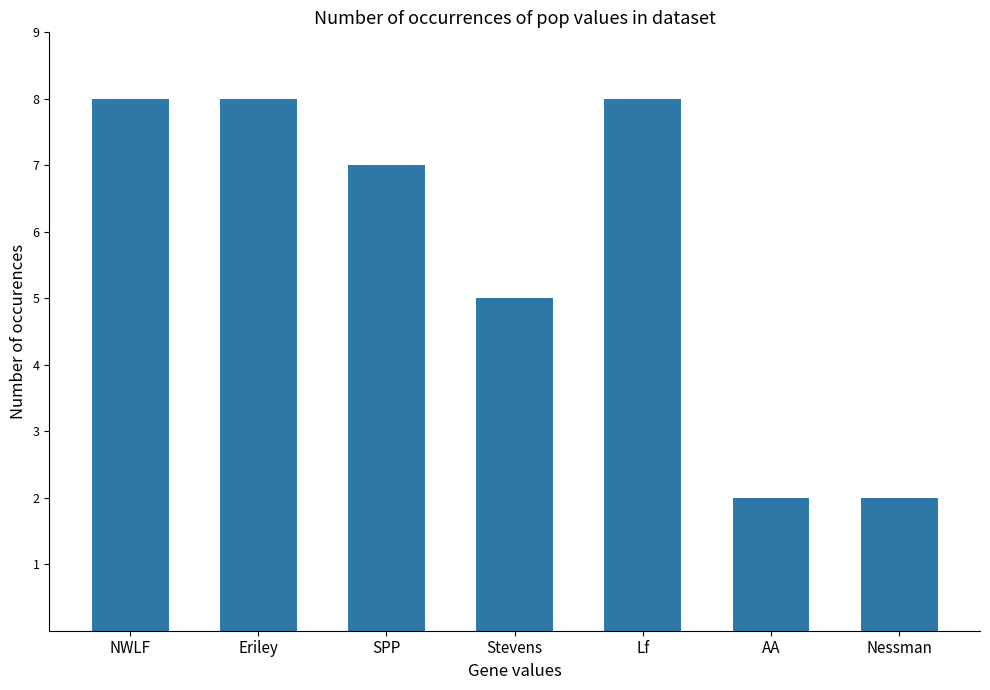

Reading right to left, transcribe all the data shown in this chart.

Nessman=2	AA=2	Lf=8	Stevens=5	SPP=7	Eriley=8	NWLF=8